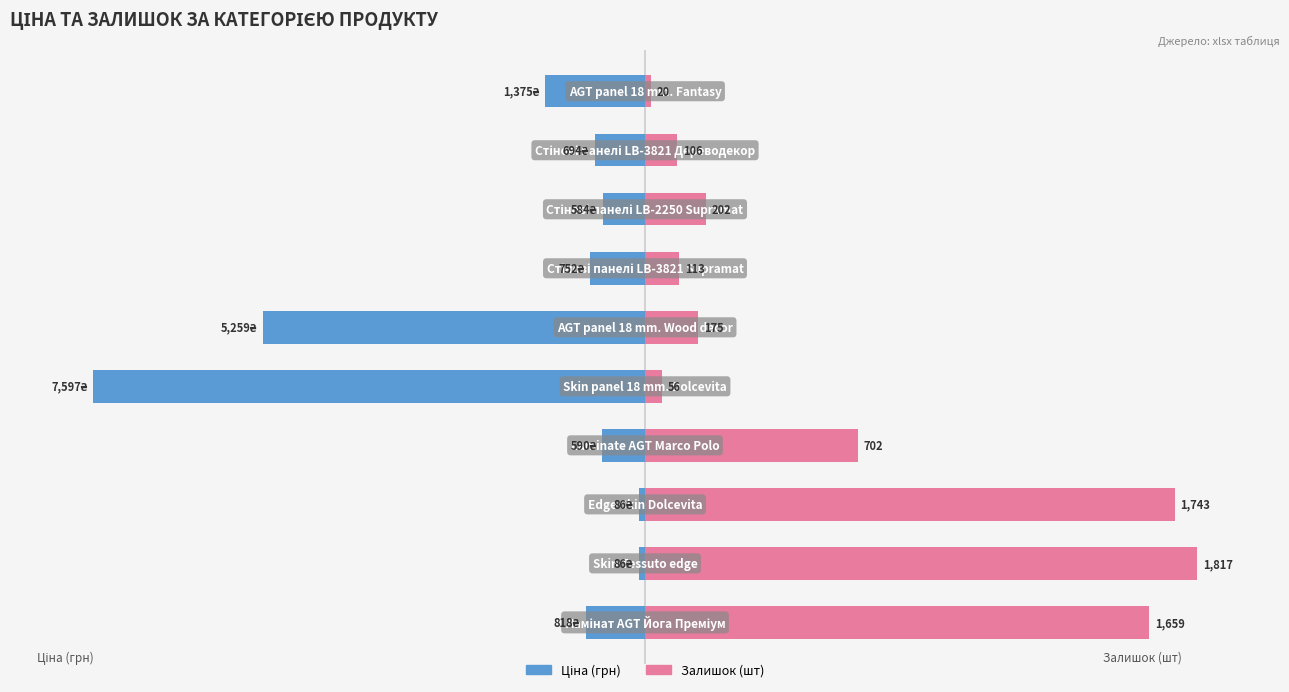

Between 9 and 6, which is larger?

6